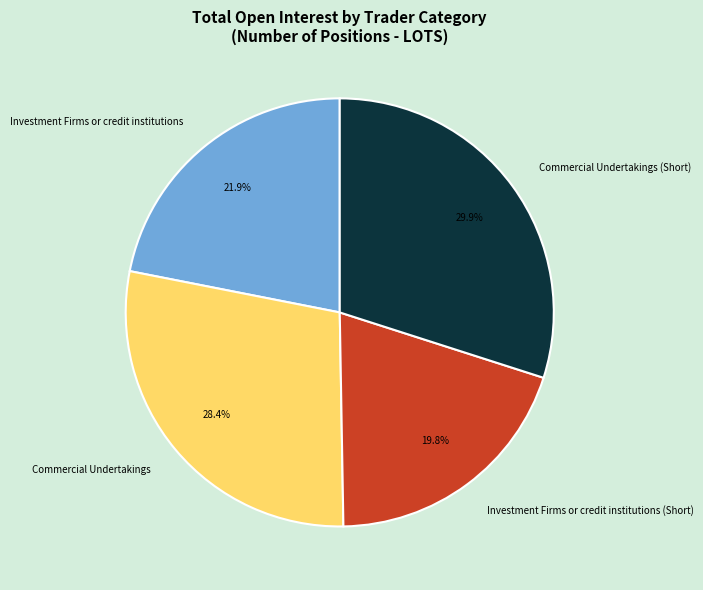

How much of the chart is everything except Commercial Undertakings?

71.6%